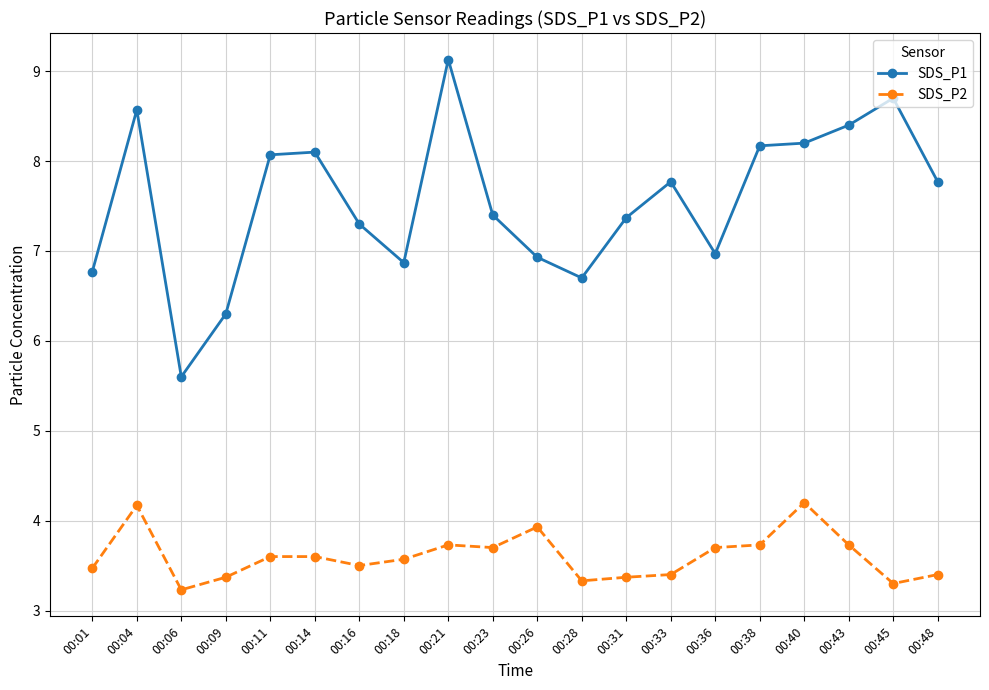

At how many categories does at least one series exceed 8?

8